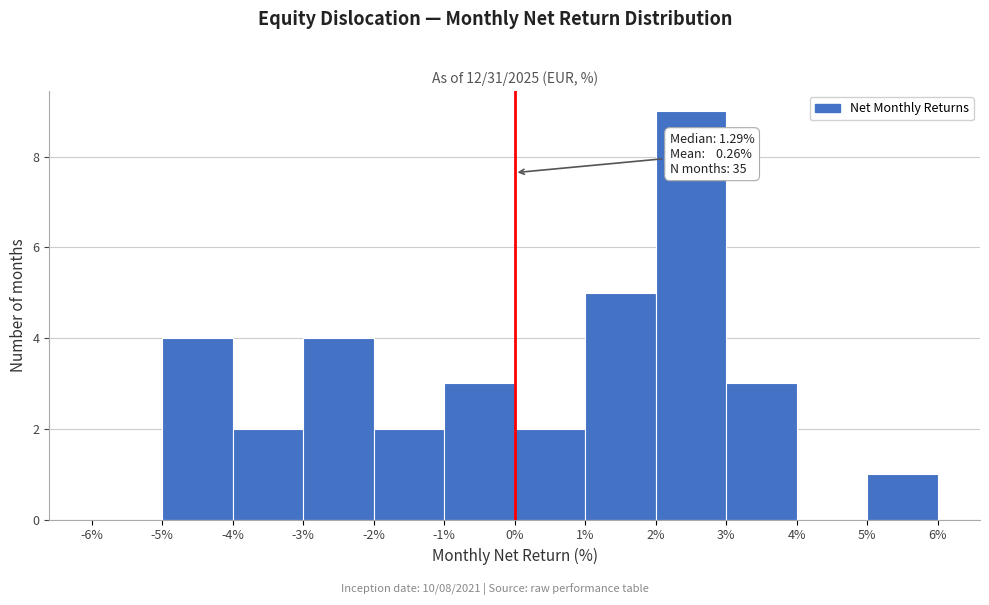

Which range on the x-axis has the tallest bar?

2% to 3%